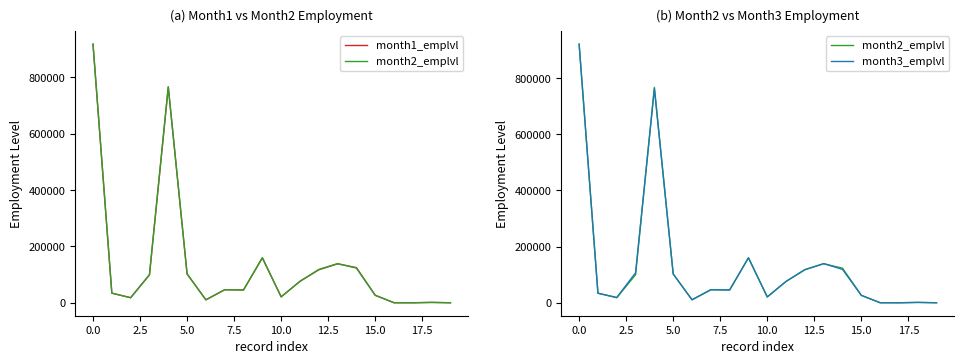

The value of month3_emplvl at 5.0 is 137984. True or false?

False